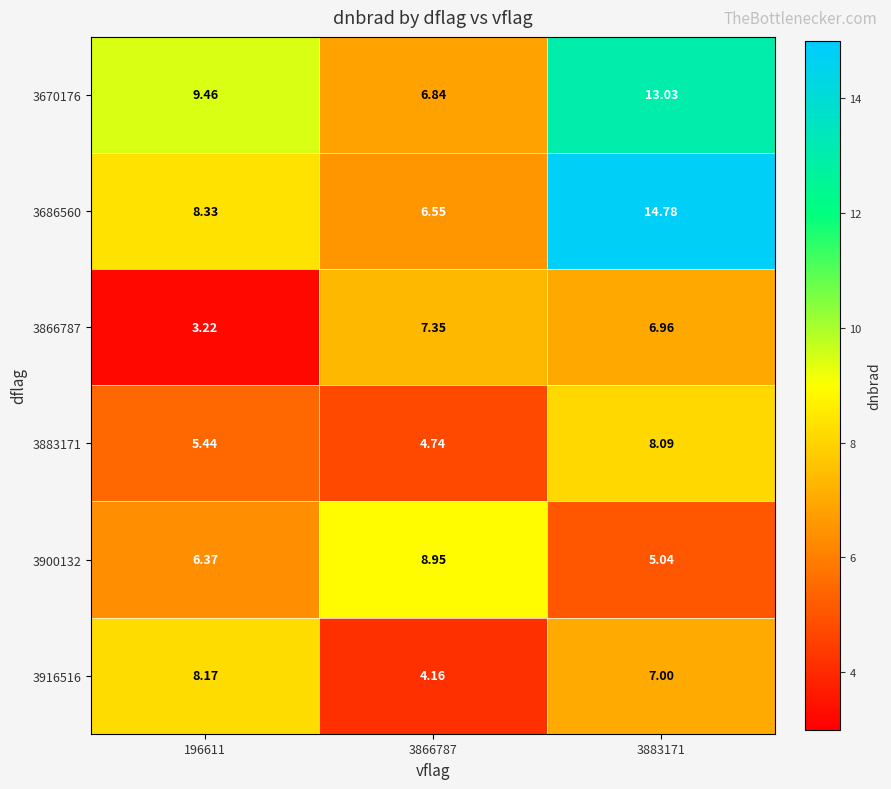

Count the number of categories in the chart.

3